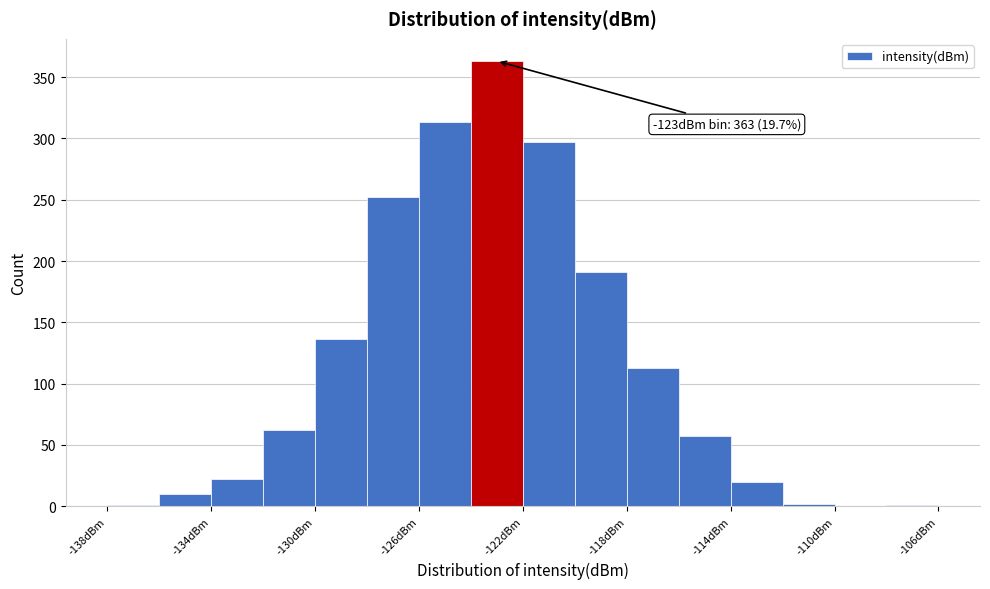

Over which range of the x-axis is the bar tallest?

-124 to -122